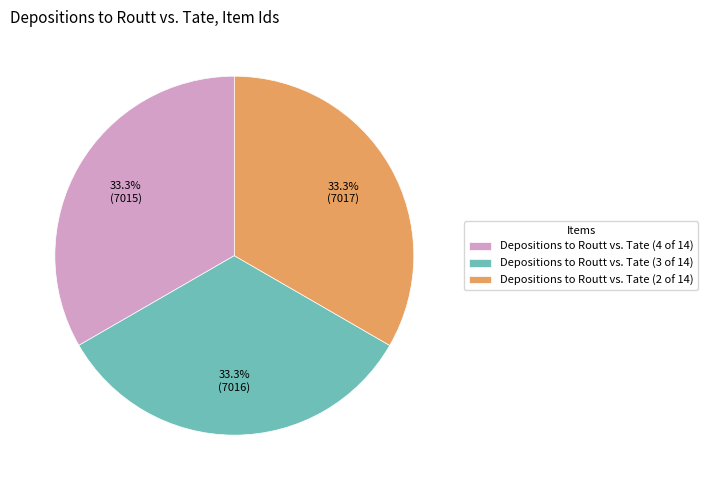

Is there a majority slice in this chart?

No